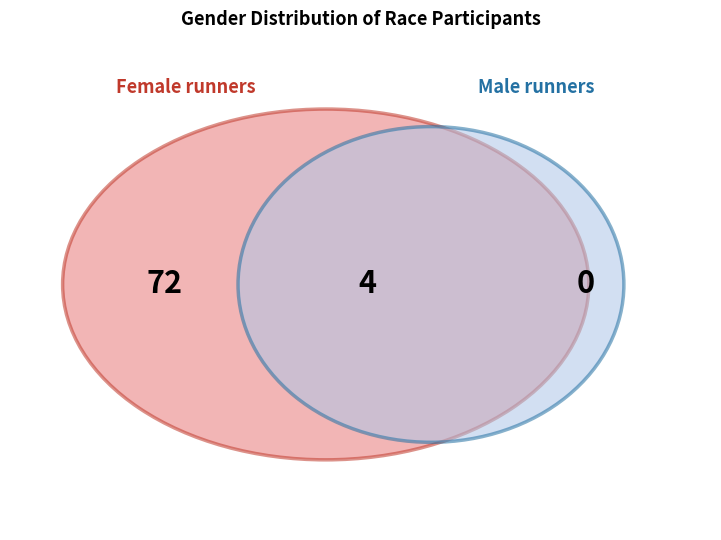

What is the majority slice?

F